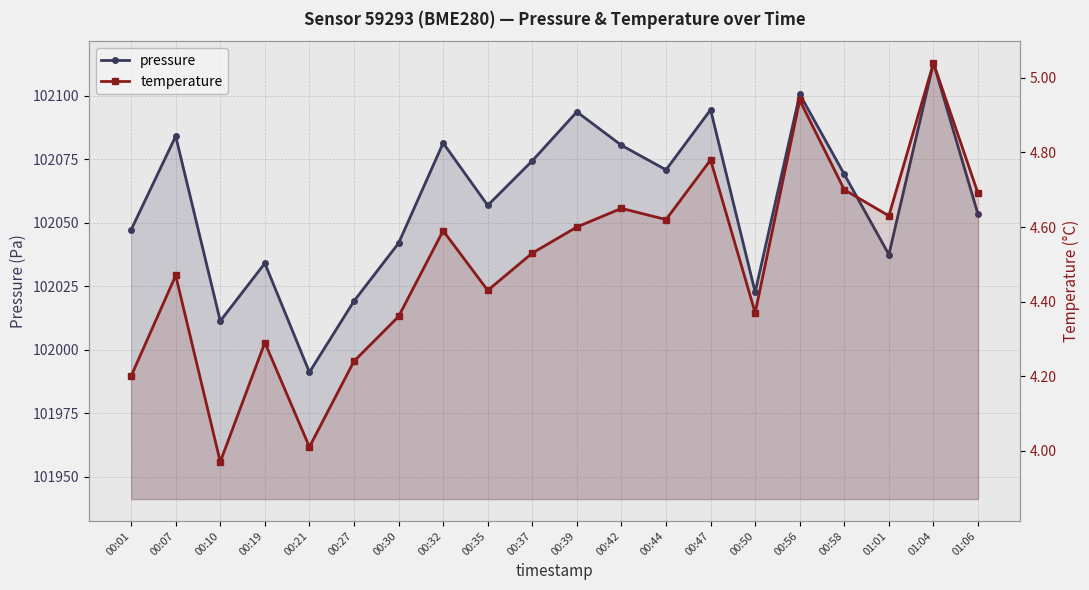

Reading left to right, transcribe all the data shown in this chart.

pressure: 102047.2	102084.1	102011.3	102034.0	101991.1	102019.1	102041.9	102081.4	102056.8	102074.4	102093.7	102080.5	102070.8	102094.5	102022.6	102100.6	102069.1	102037.5	102112.9	102053.3
temperature: 4.2	4.5	4.0	4.3	4.0	4.2	4.4	4.6	4.4	4.5	4.6	4.7	4.6	4.8	4.4	4.9	4.7	4.6	5.0	4.7